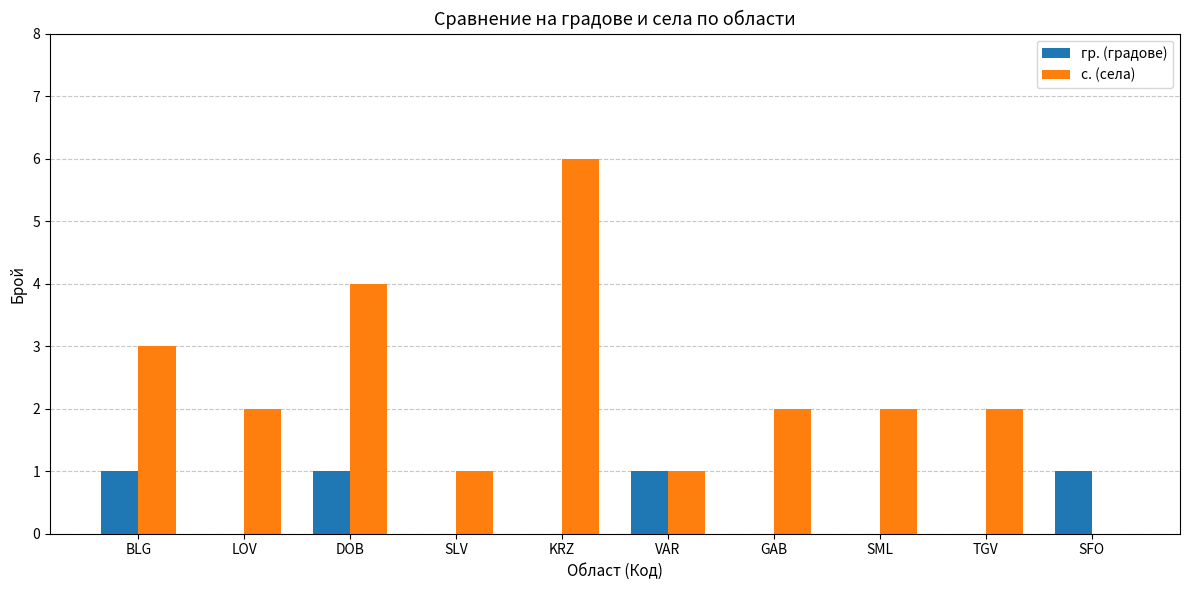

True or false: с. (села) has a value of 1 at LOV.

False